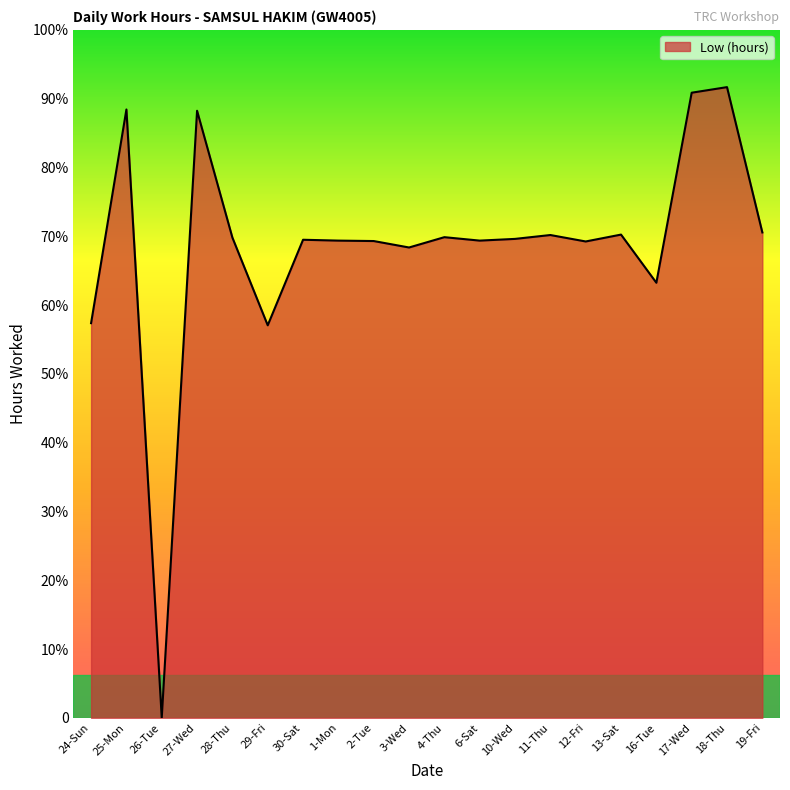

Does the chart display data point markers on the line(s)?

No